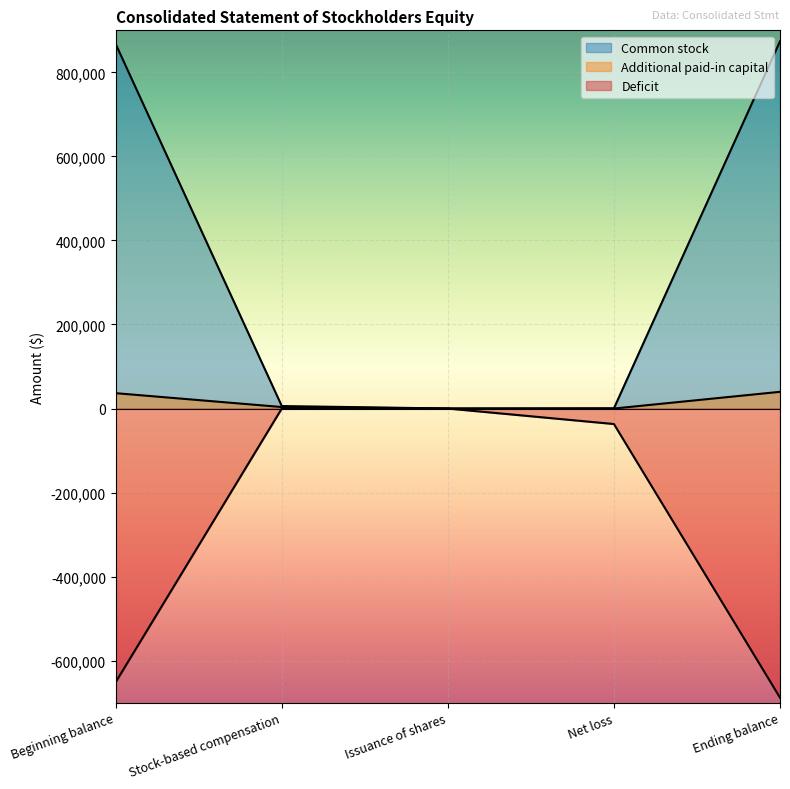

Rank the series by their maximum value, from lowest to highest.

Deficit, Additional paid-in capital, Common stock